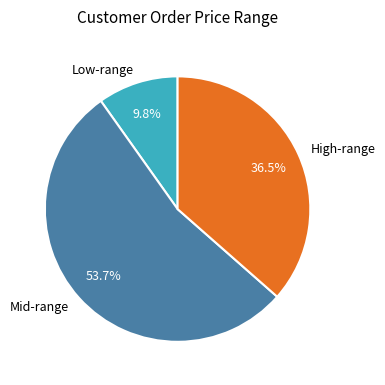

Which slice is the largest?

Mid-range